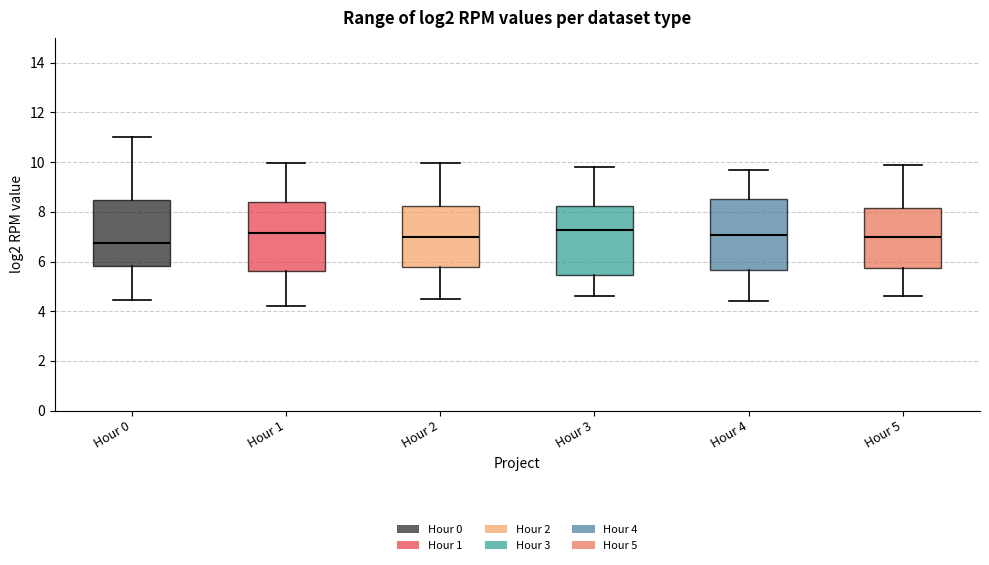

Reading left to right, transcribe this box plot: for each box, give where its median line is, the range the box spans, and where its two whiskers end, as read against the y-axis. The values are not printed on the chart, so give them approximately, as read against the axis.

Hour 0: median 6.8, box 5.8 to 8.4, whiskers 4.4 to 11.0
Hour 1: median 7.2, box 5.6 to 8.4, whiskers 4.2 to 10.0
Hour 2: median 7.0, box 5.8 to 8.2, whiskers 4.6 to 10.0
Hour 3: median 7.2, box 5.4 to 8.2, whiskers 4.6 to 9.8
Hour 4: median 7.0, box 5.6 to 8.6, whiskers 4.4 to 9.8
Hour 5: median 7.0, box 5.8 to 8.2, whiskers 4.6 to 10.0